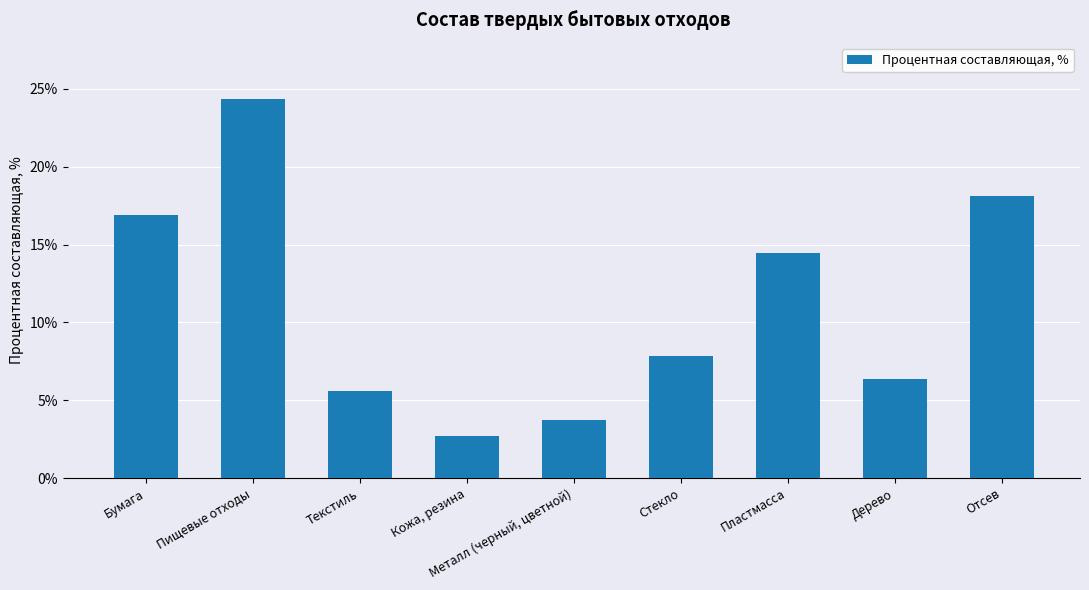

What is the difference between the maximum and minimum values?

21.6